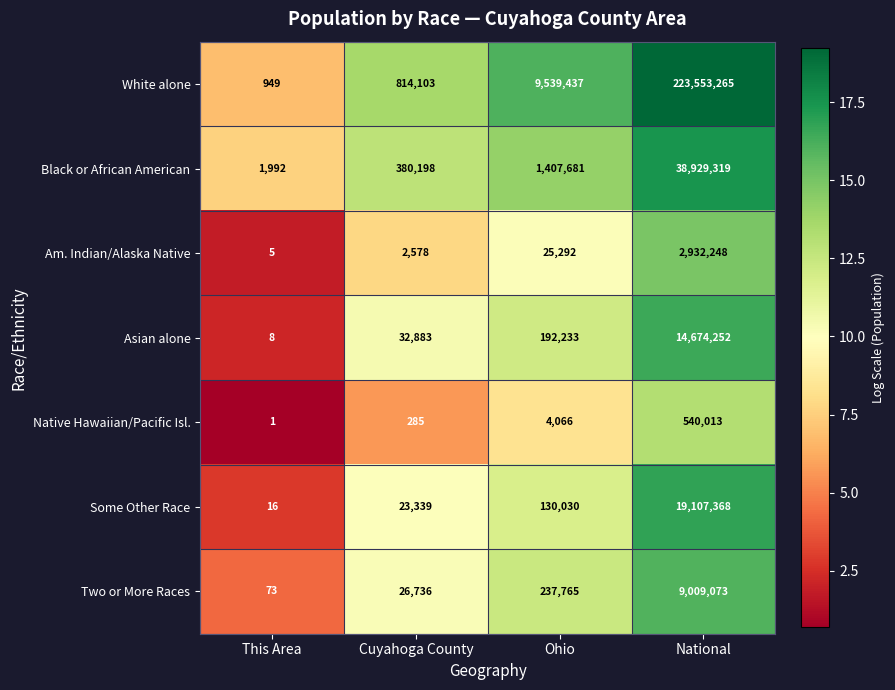

How many categories are shown in the chart?

4